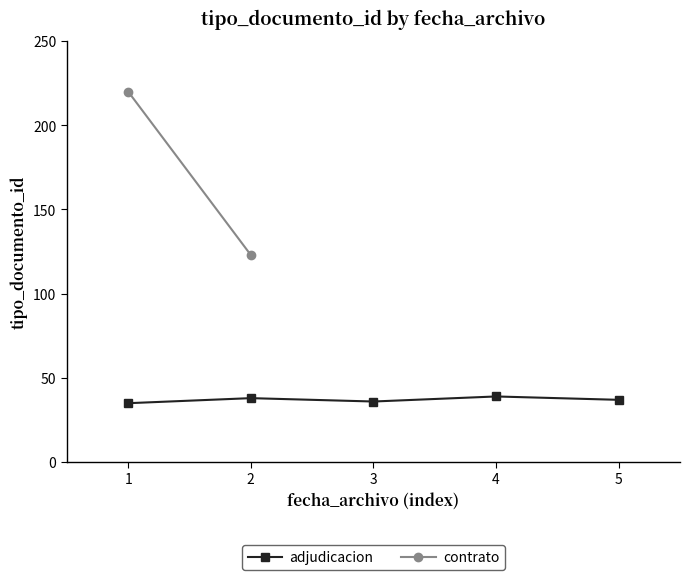

What is the value of the 2nd point from the left?

38